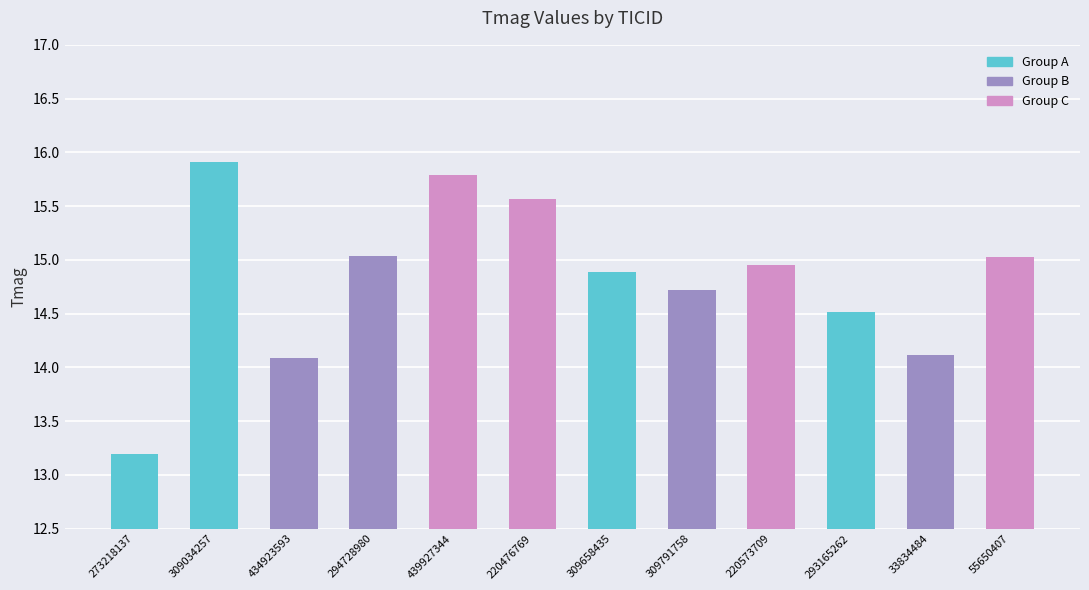

What position from the right is 55650407?

1